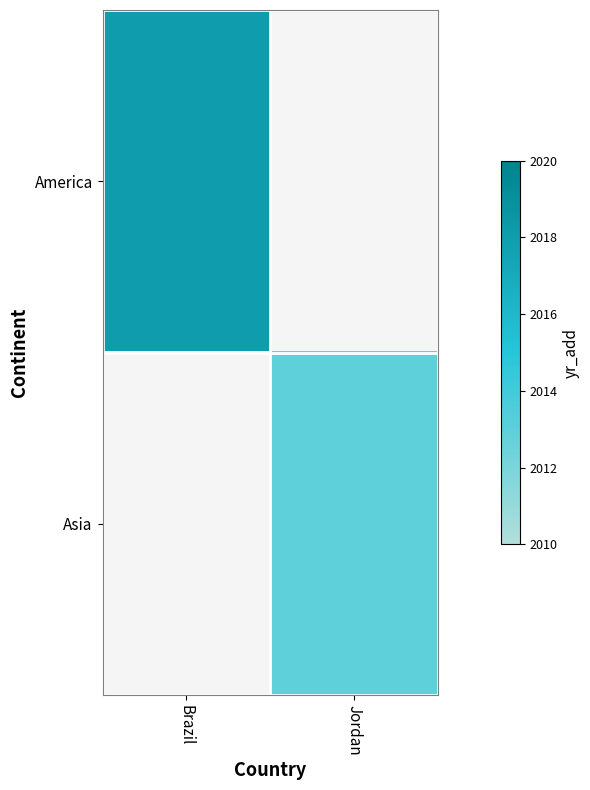

What is the maximum value shown in the chart?

2018.0